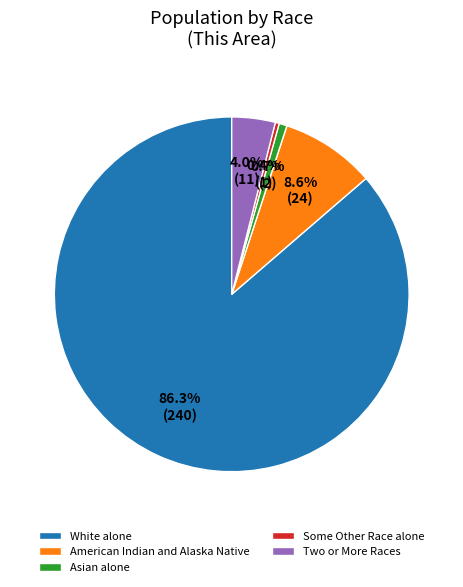

Which slice represents more than half of the pie?

White alone